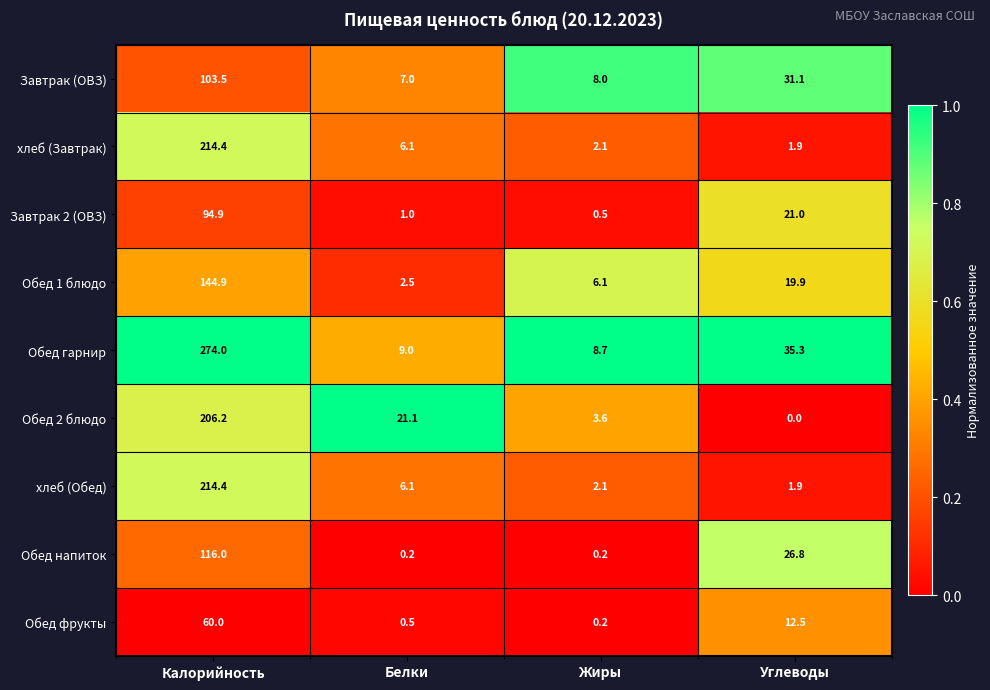

Which series changed the most between Калорийность and Белки?

Обед гарнир